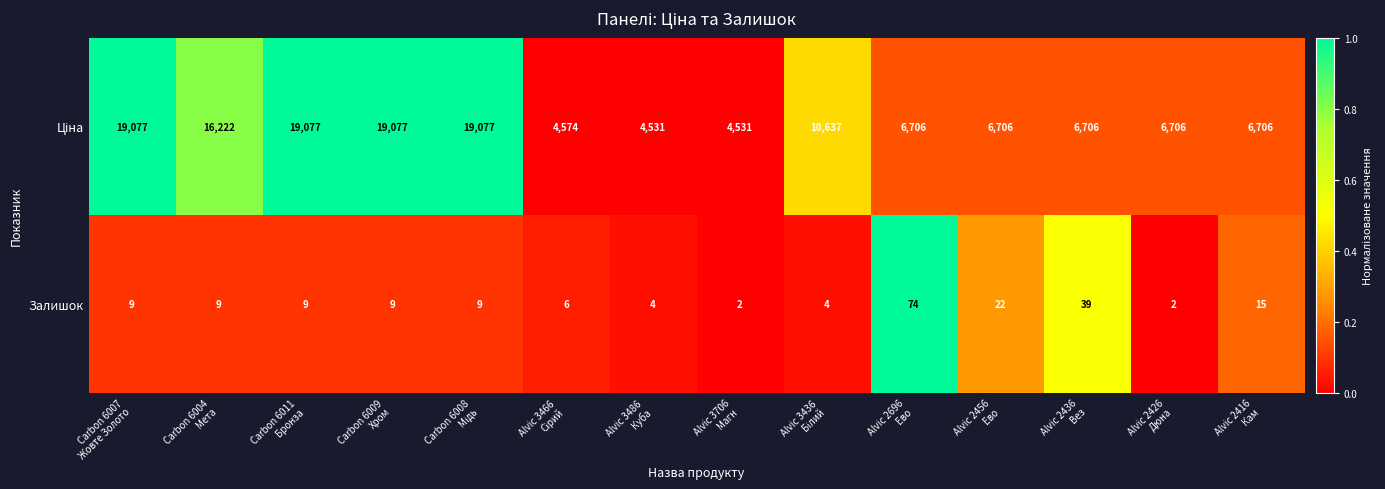

At how many categories does at least one series exceed 4208?

14